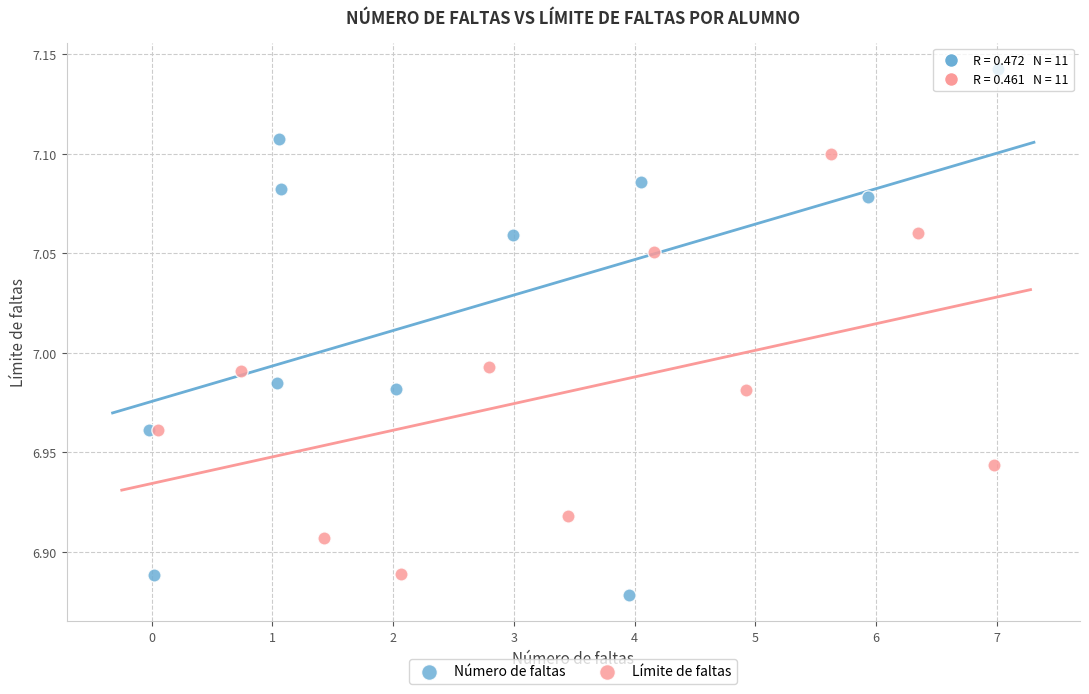

Which series contains the highest Y value?

Número de faltas